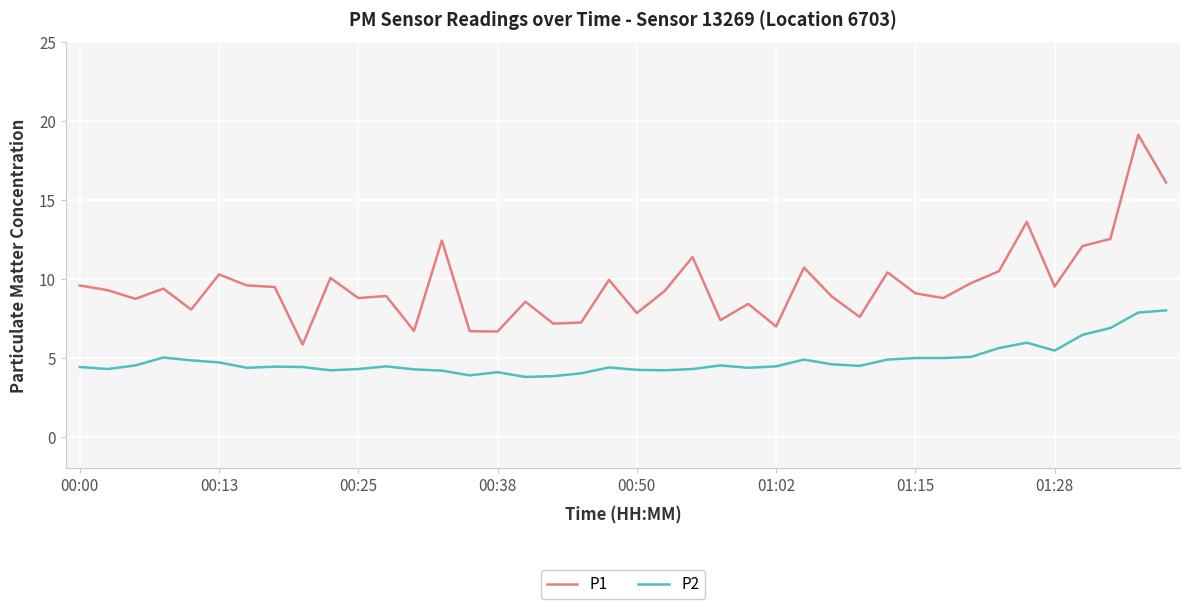

True or false: P1 and P2 intersect in this chart.

False